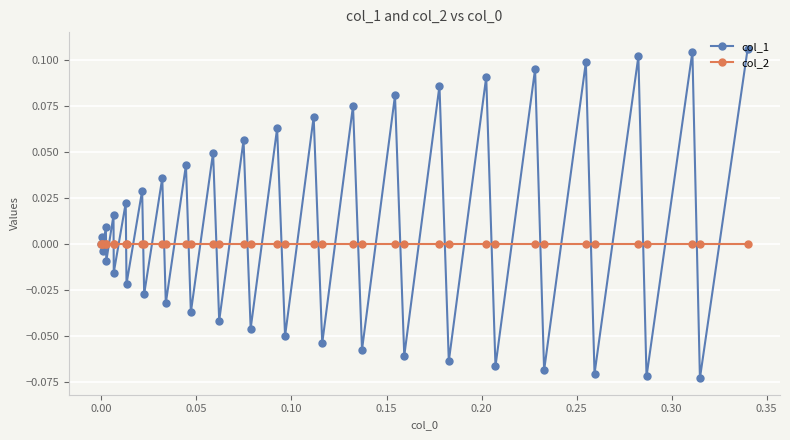

What are all the series names shown in the legend?

col_1, col_2